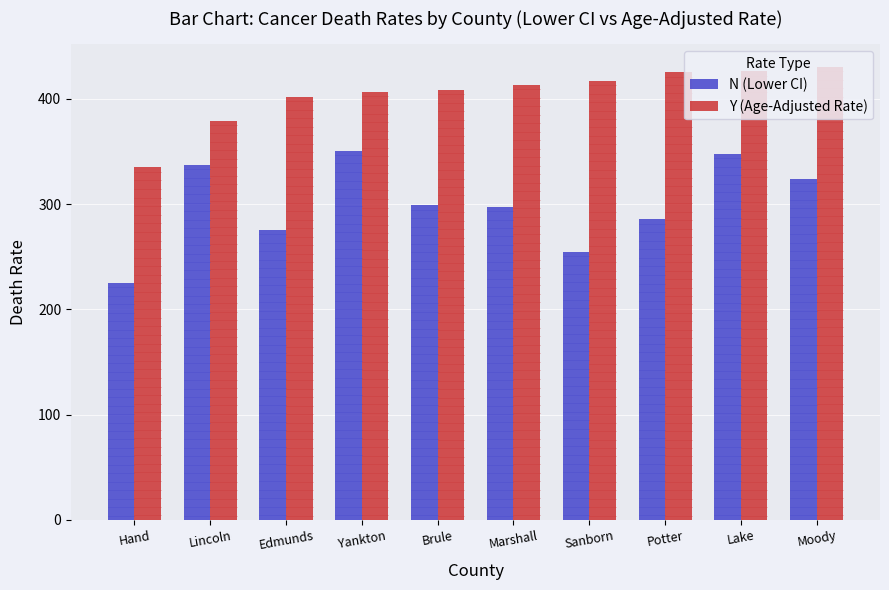

The Y (Age-Adjusted Rate) series shows 408.2 at Brule. True or false?

True